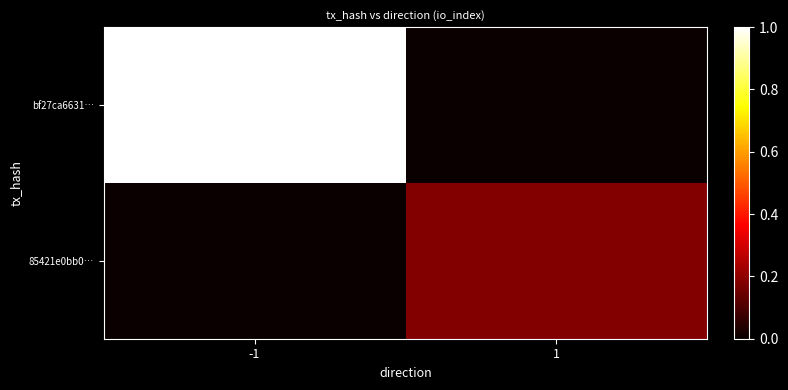

At -1, list the series in order from smallest to largest.

85421e0bb0…, bf27ca6631…